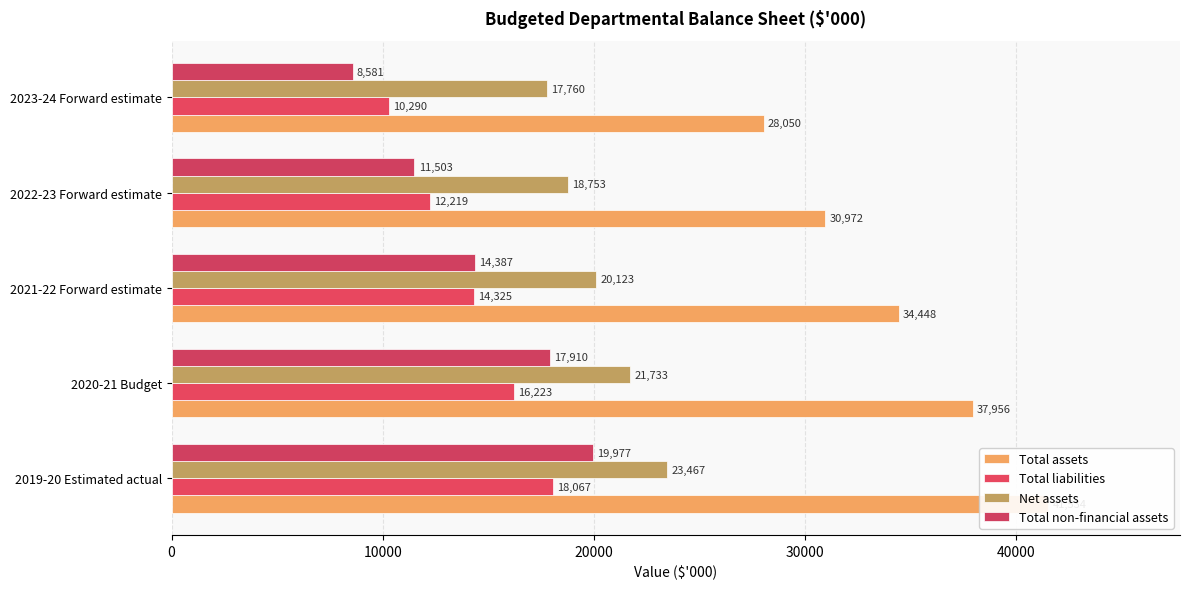

Reading left to right, list all the values displayed in this chart.

Total assets: 41534	37956	34448	30972	28050
Total liabilities: 18067	16223	14325	12219	10290
Net assets: 23467	21733	20123	18753	17760
Total non-financial assets: 19977	17910	14387	11503	8581